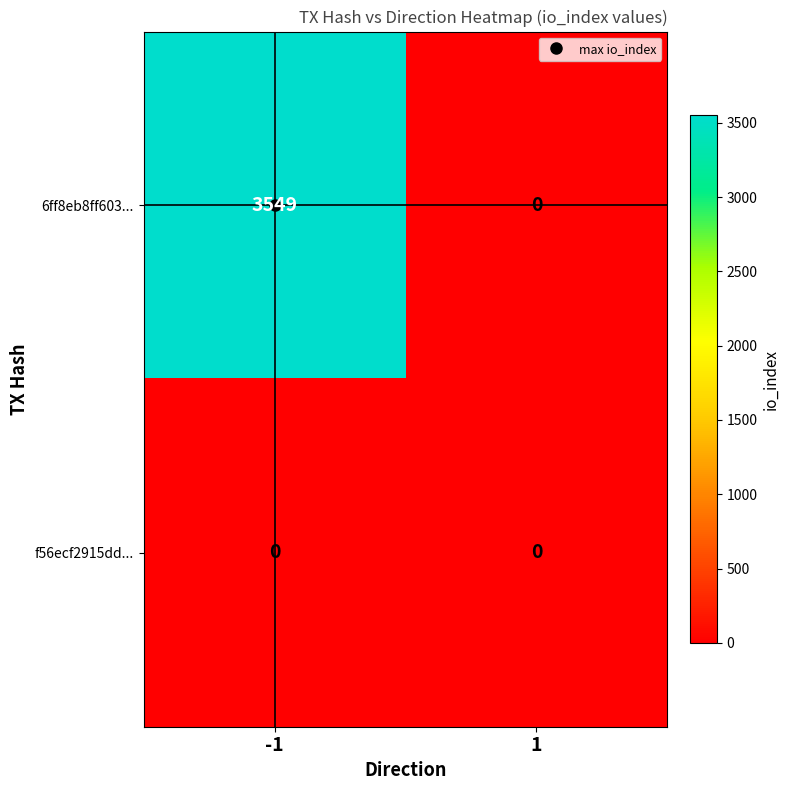

Count the number of data series in this chart.

2